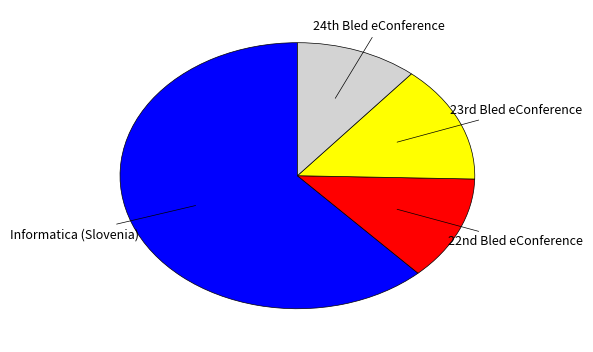

Rank the categories by value from highest to lowest.

Informatica (Slovenia), 23rd Bled eConference, 22nd Bled eConference, 24th Bled eConference